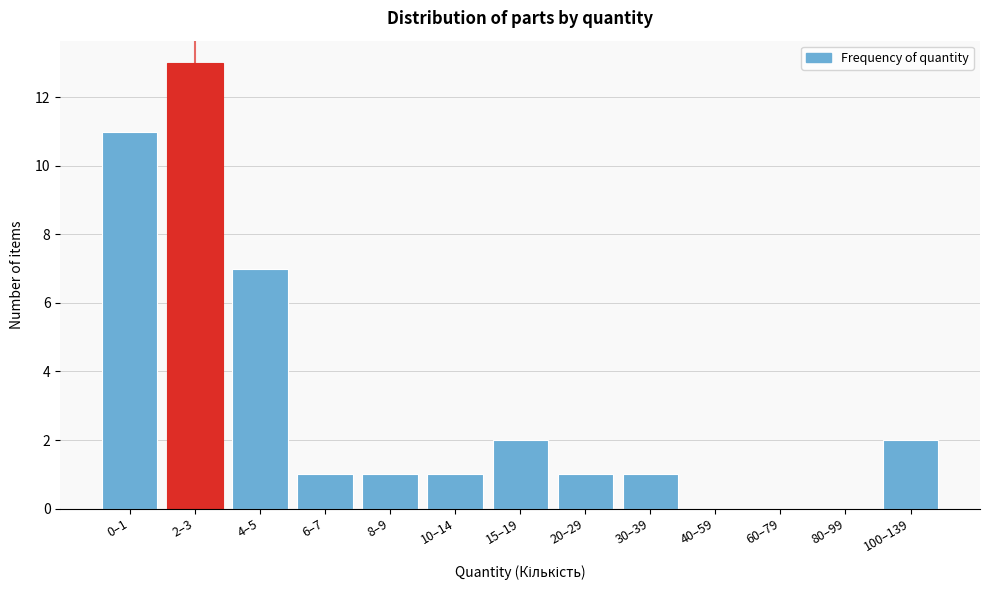

Reading left to right, what are all the values shown in this chart?

0–1=11	2–3=13	4–5=7	6–7=1	8–9=1	10–14=1	15–19=2	20–29=1	30–39=1	40–59=0	60–79=0	80–99=0	100–139=2